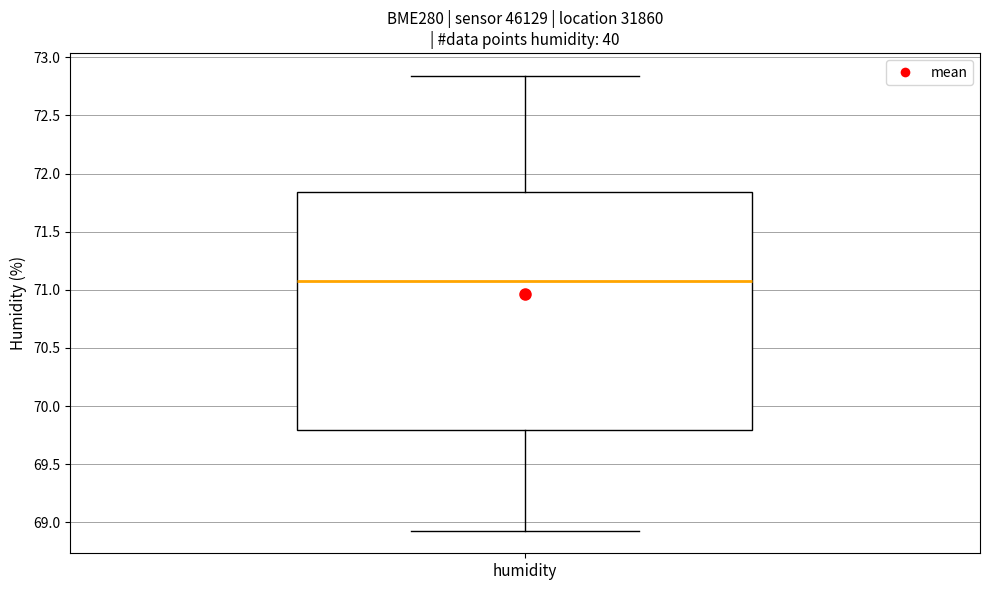

Transcribe this box plot: give where the median line is, the range the box spans, and where the two whiskers end, as read against the y-axis. The values are not printed on the chart, so give them approximately, as read against the axis.

median 71.10, box 69.80 to 71.85, whiskers 68.95 to 72.85